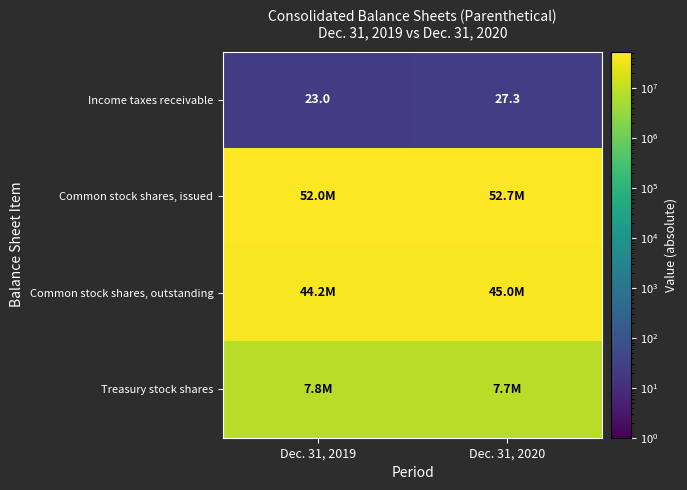

What is the minimum value for Income taxes receivable?

23.0